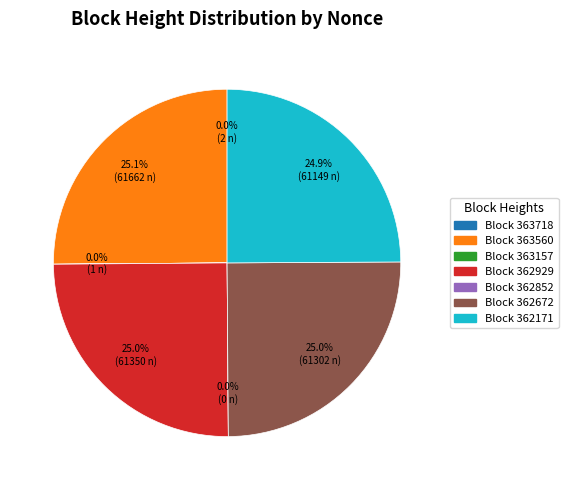

What portion of the pie excludes 363560?

74.9%